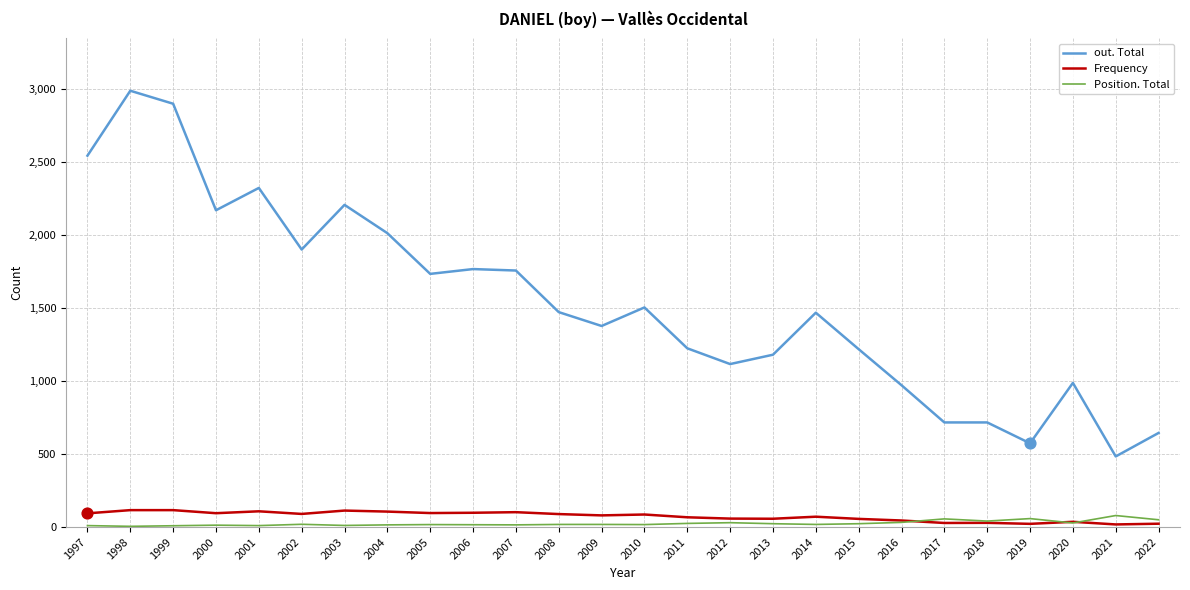

What are all the series names shown in the legend?

out. Total, Frequency, Position. Total